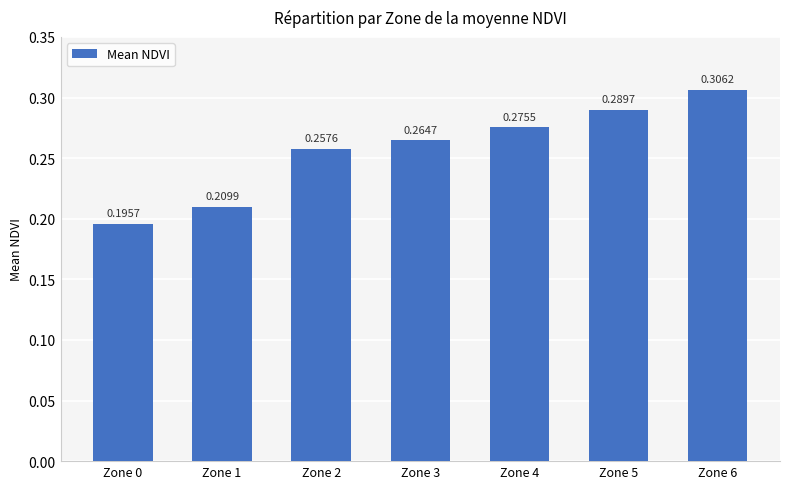

Rank the categories by value from lowest to highest.

Zone 0, Zone 1, Zone 2, Zone 3, Zone 4, Zone 5, Zone 6